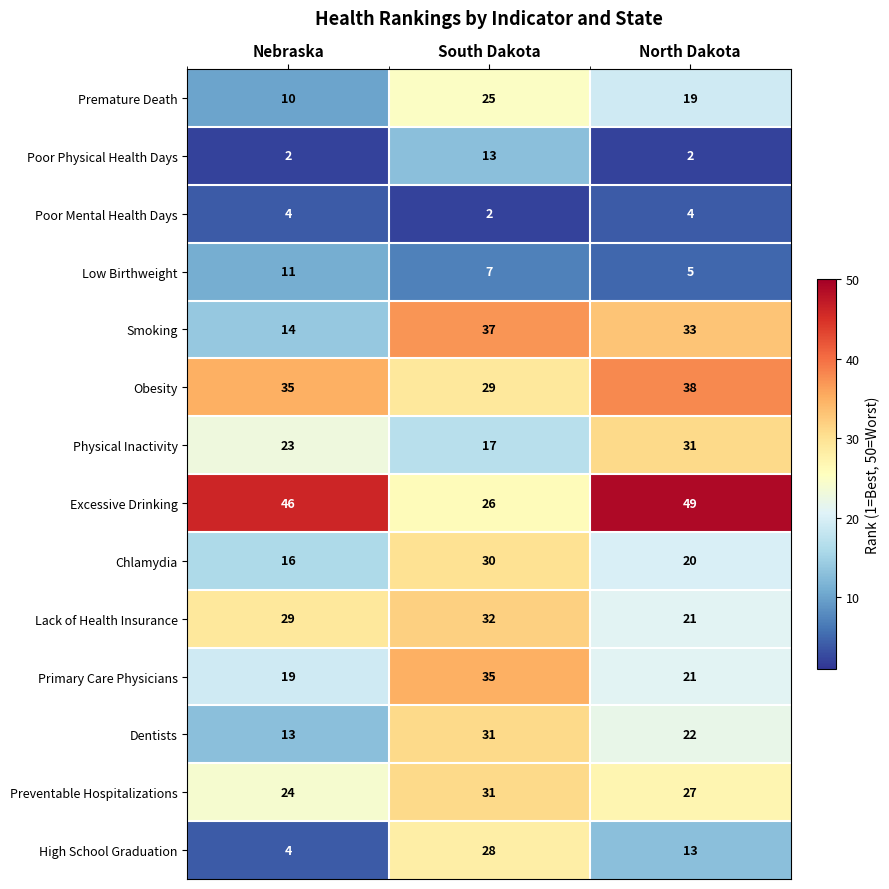

What is the spread (max minus min) of values at South Dakota?

35